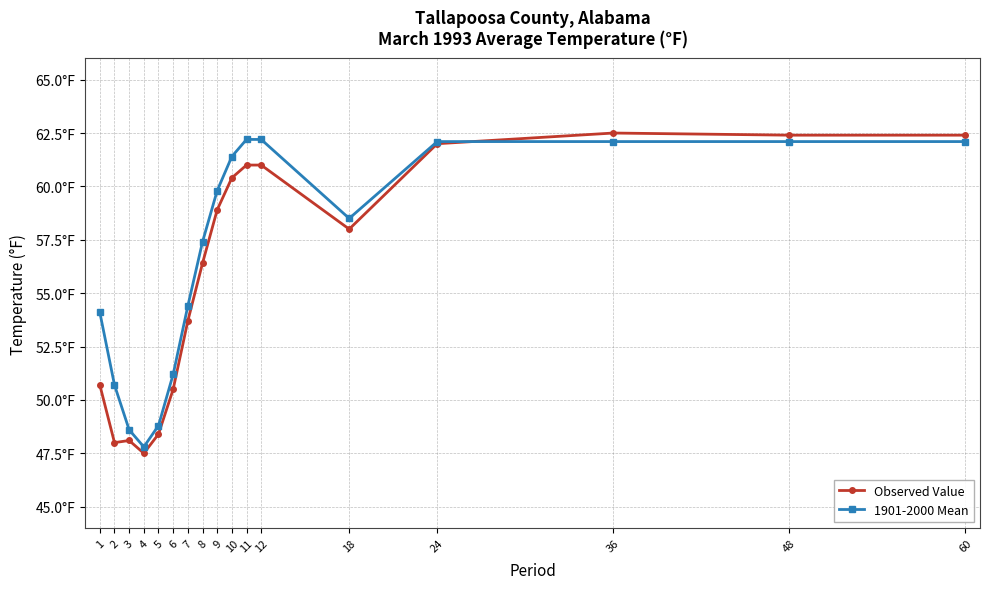

Between 6 and 24, which is larger?

24